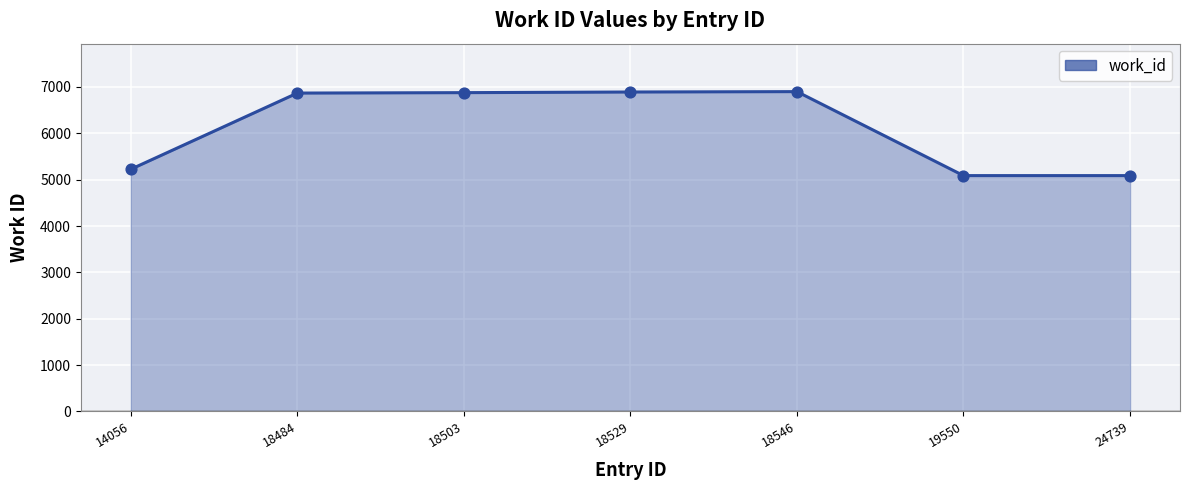

Approximately how many times larger is the value at 18503 compared to 14056?

1.3